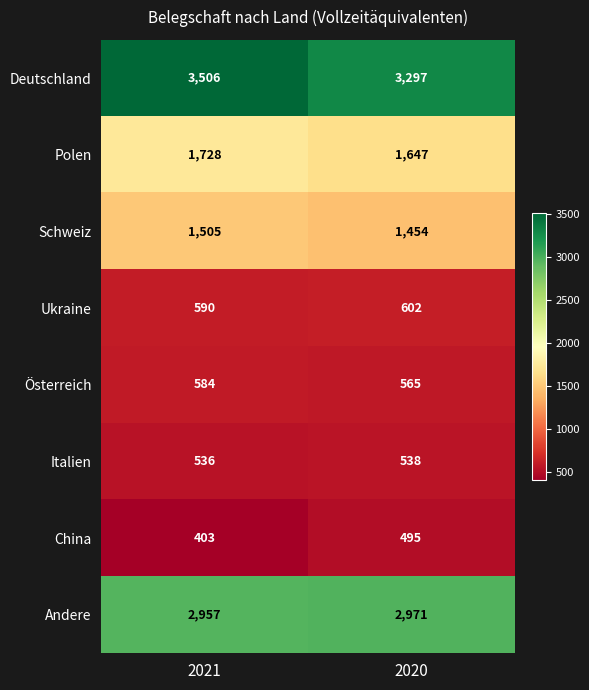

Read the Polen value at 2021, to the nearest 5.

1730